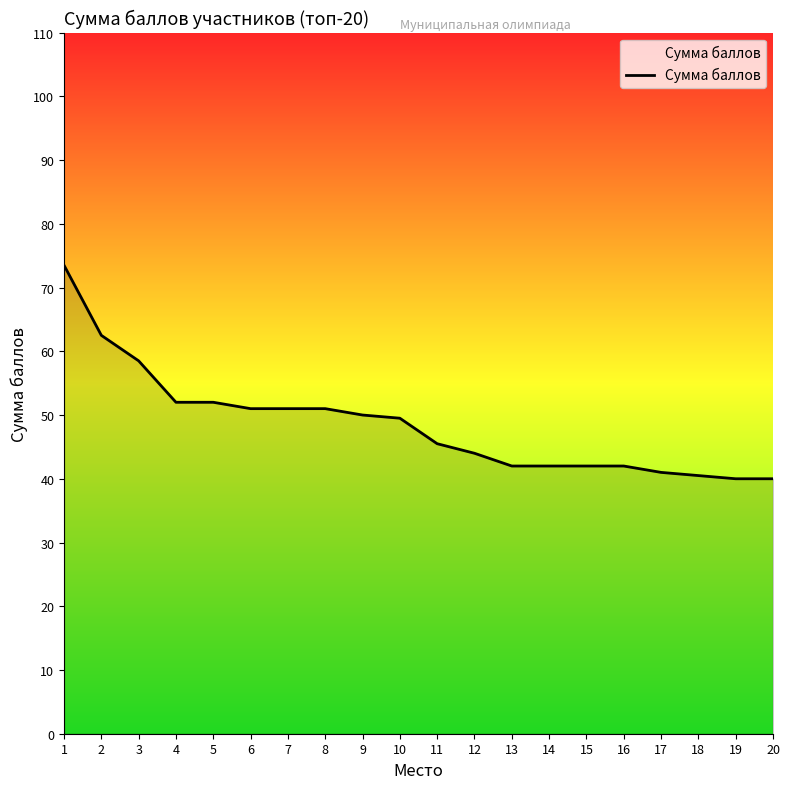

What is the minimum value shown in the chart?

40.0